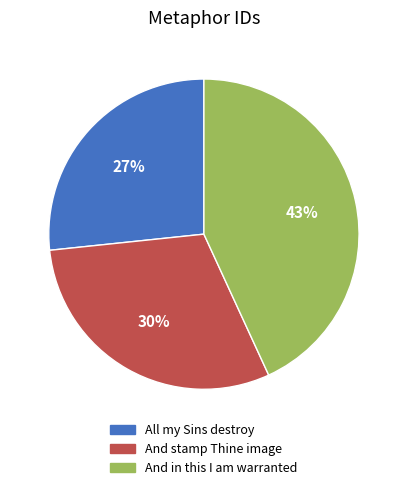

Rank the categories by value from highest to lowest.

And in this I am warranted, And stamp Thine image, All my Sins destroy